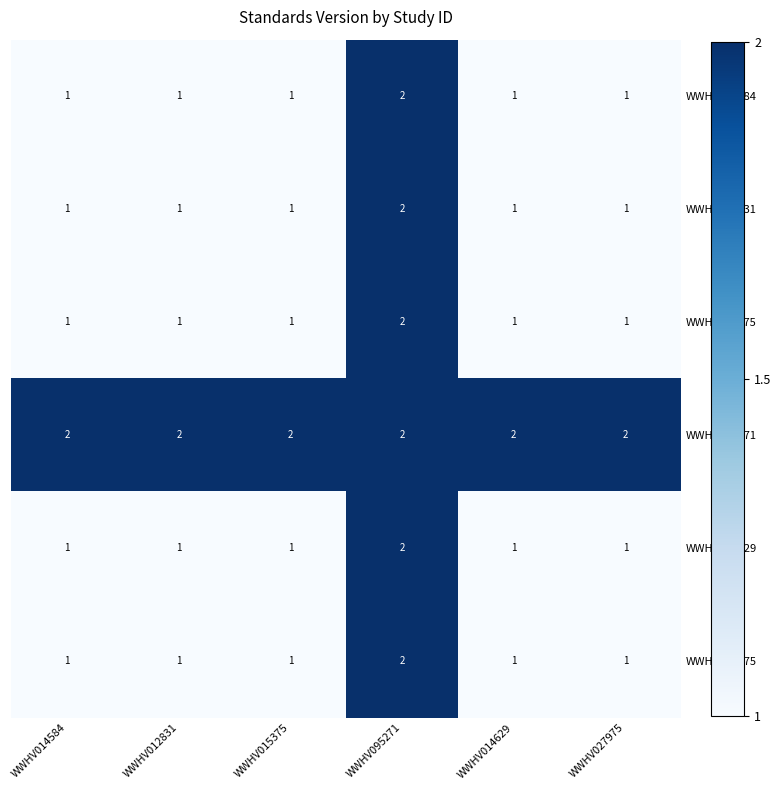

Which series has the largest total across all categories?

WWHV095271